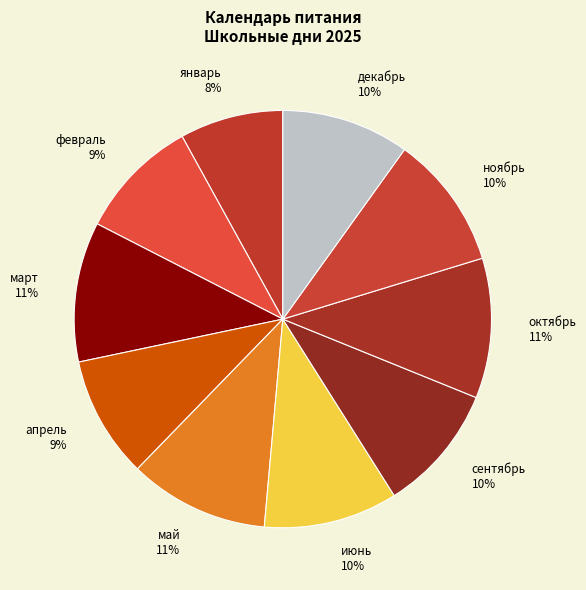

How many slices are in this pie chart?

10